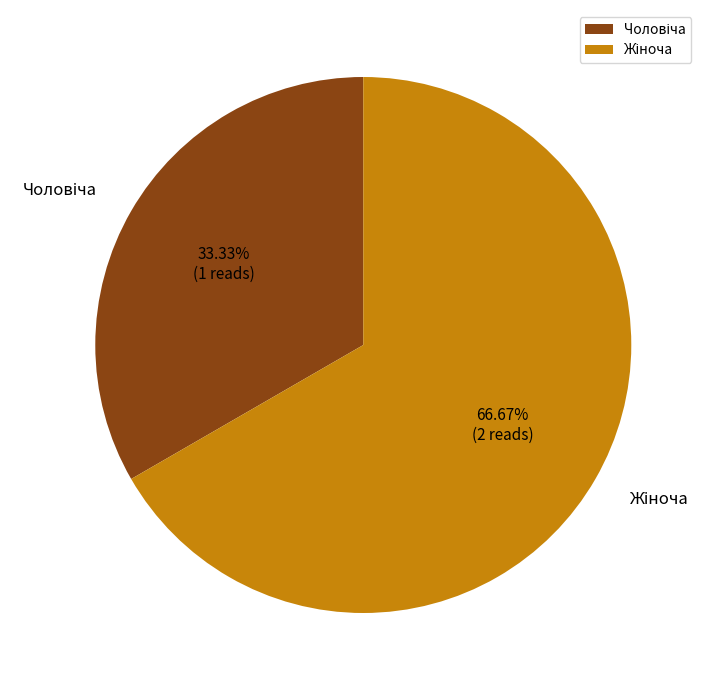

How many slices are in this pie chart?

2